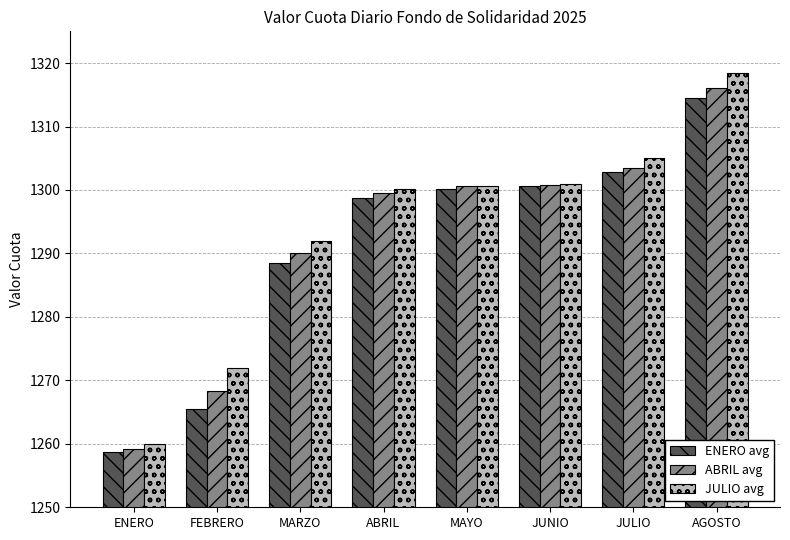

What is the sum of the JULIO avg values at MARZO and FEBRERO?

2564.0